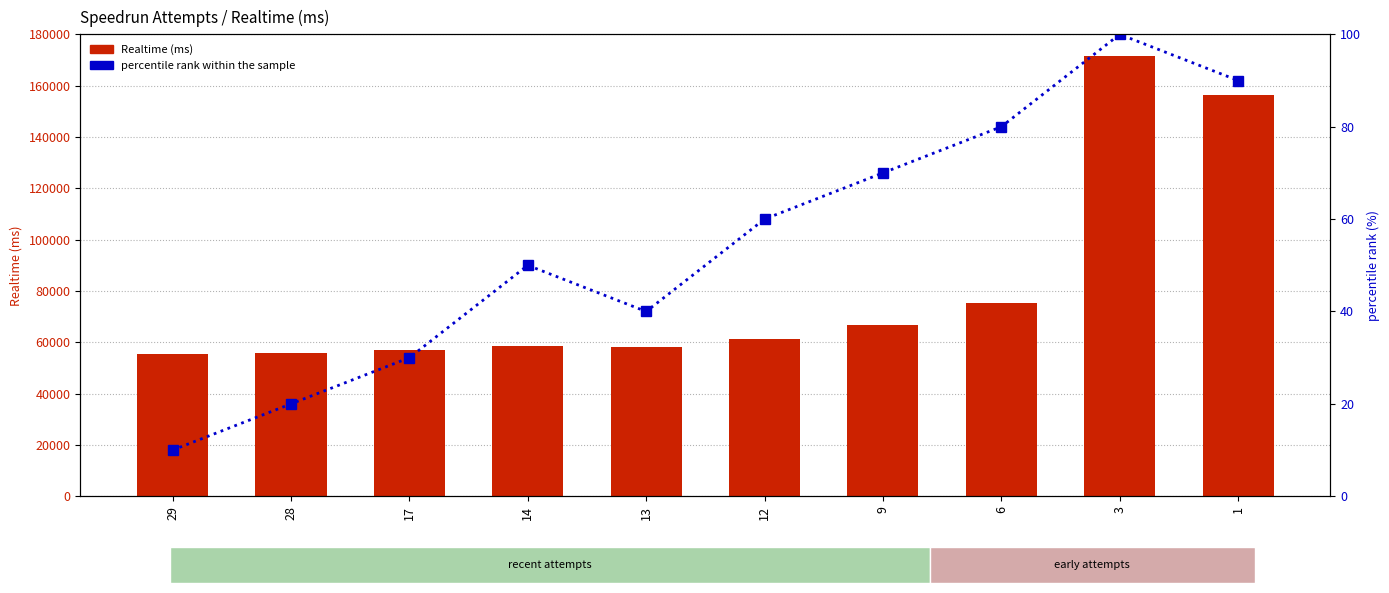

Which has a higher value, 29 or 9?

9